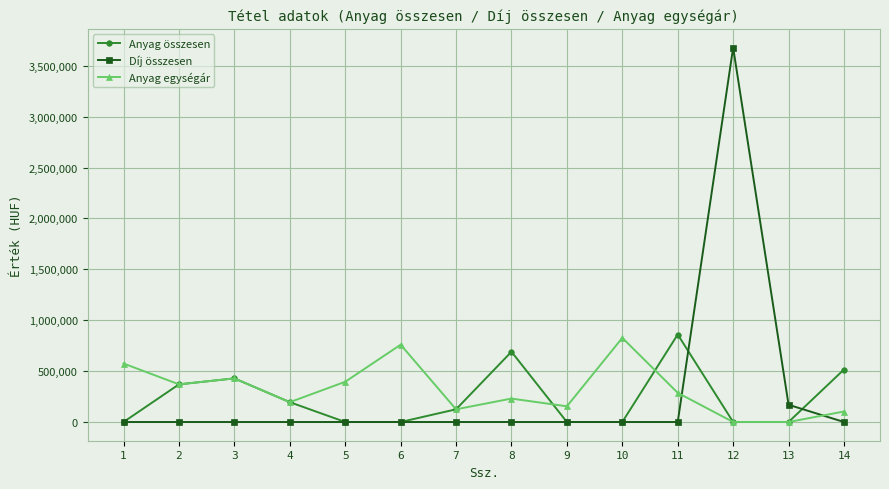

Which series changed the most between 10 and 11?

Anyag összesen